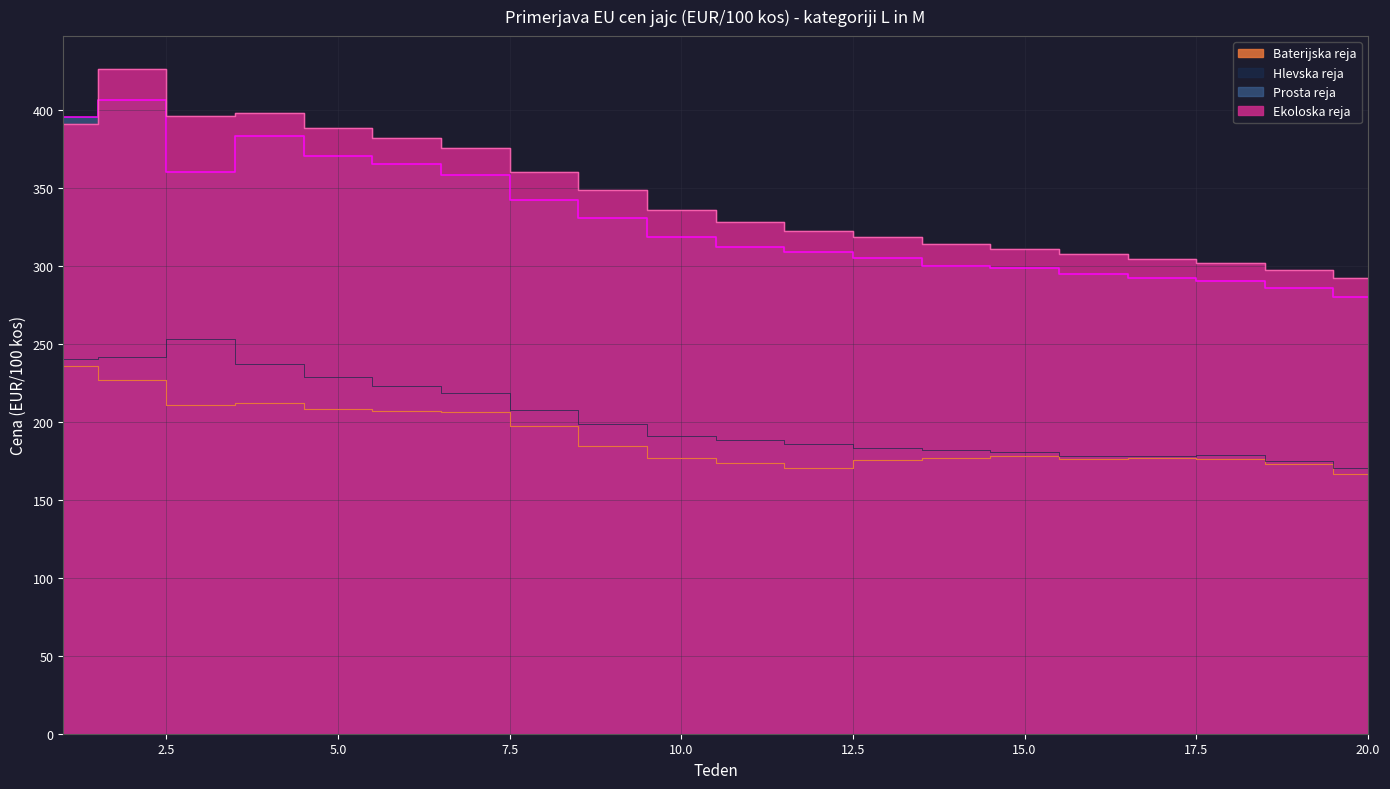

List the series in order of their peak value, lowest first.

Baterijska reja, Hlevska reja, Prosta reja, Ekoloska reja